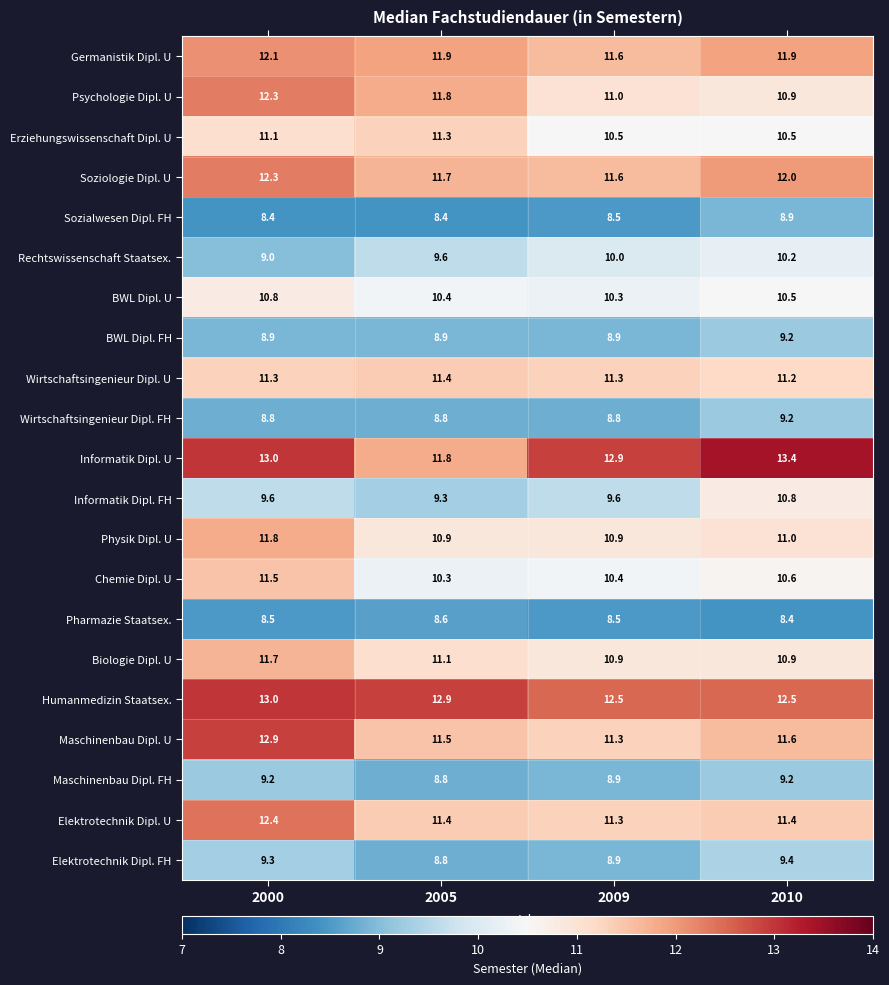

What is the minimum value shown in the chart?

8.4